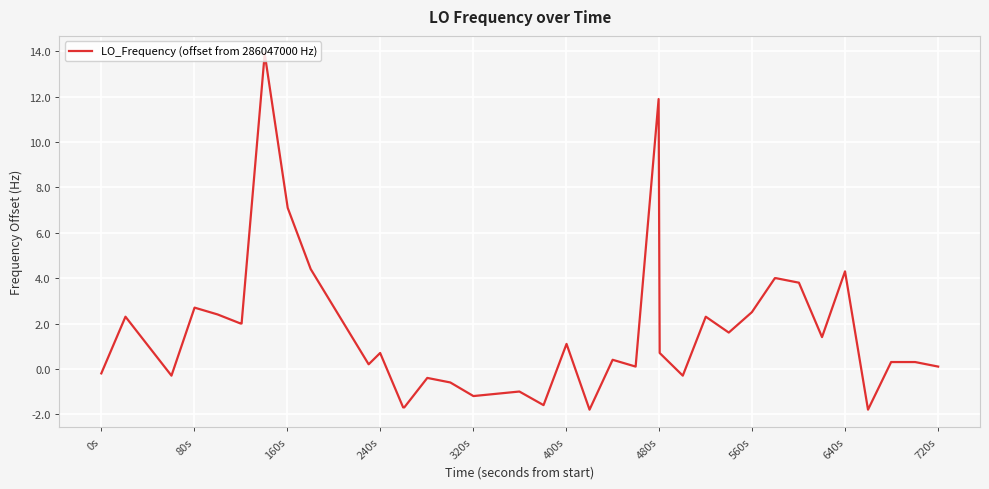

What is the greatest value displayed?

13.9